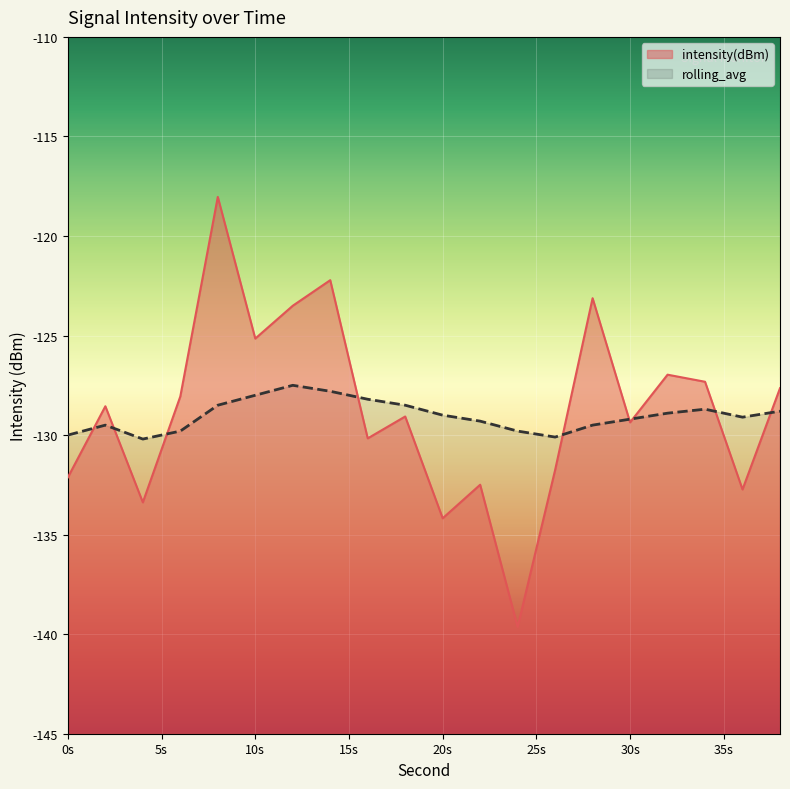

Is it true that rolling_avg equals -127.8 at 14?

True